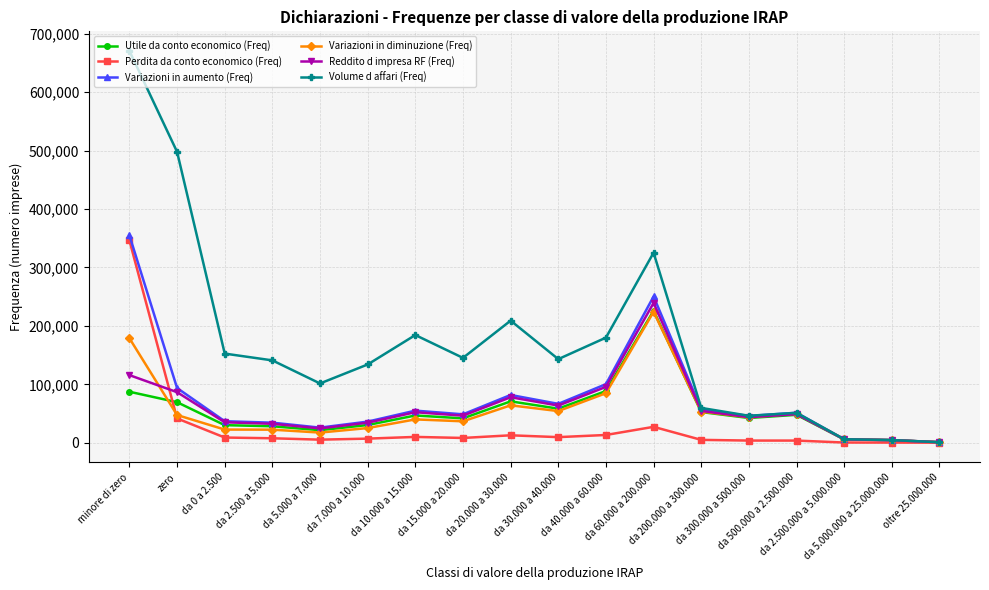

Does the chart display data point markers on the line(s)?

Yes